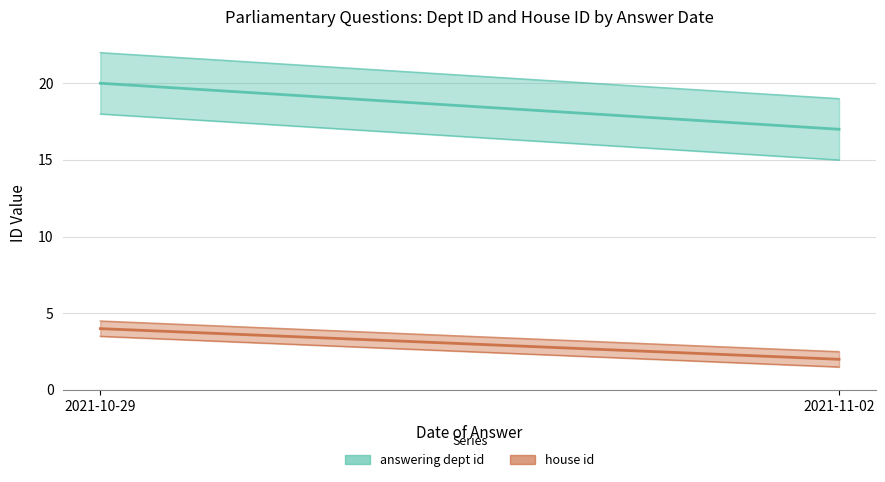

Which series has the widest spread of values?

answering dept id